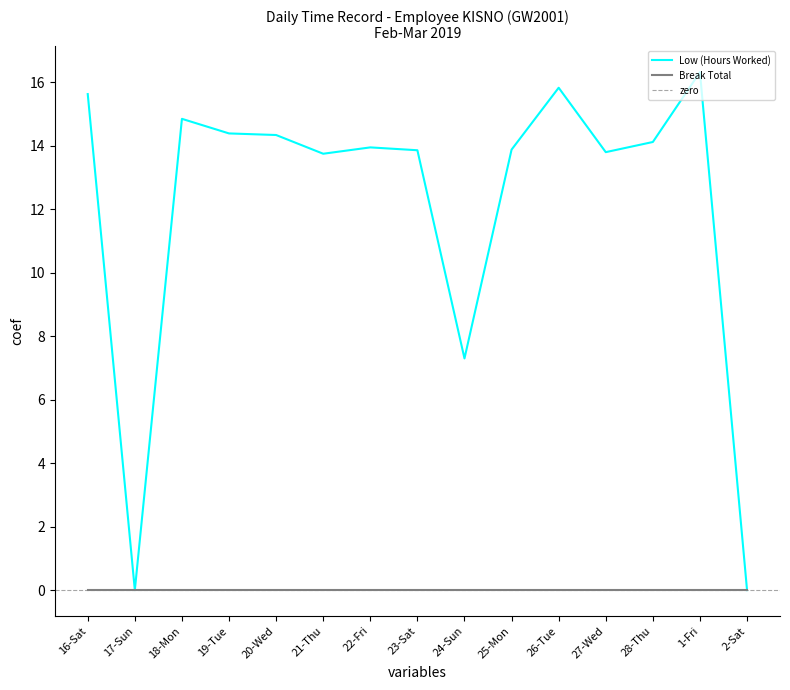

Which category has the lowest value across all series?

17-Sun